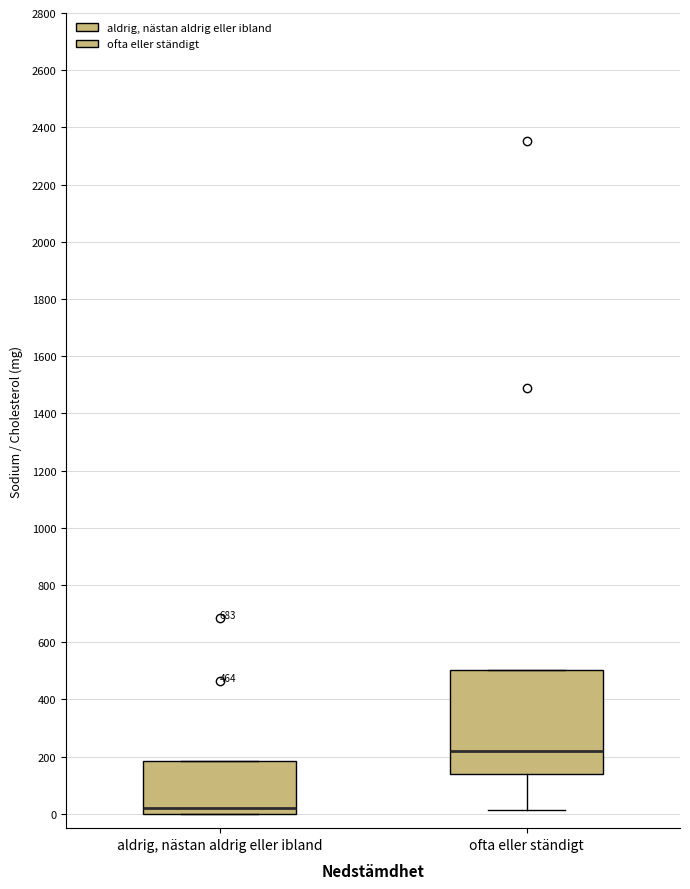

Which box is the tallest, from its lower edge to its upper edge?

ofta eller ständigt